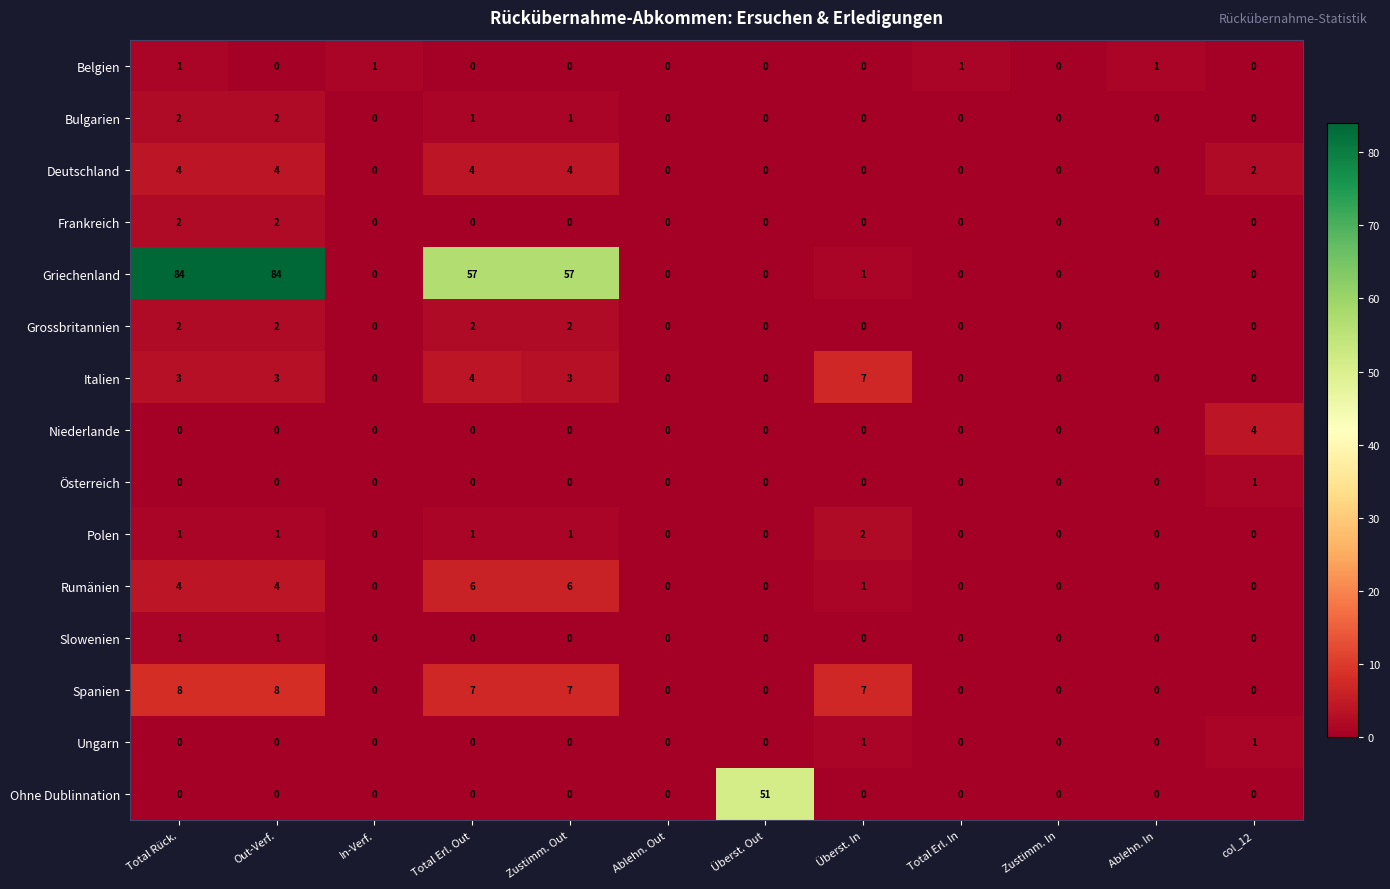

How many Spanien values are between 0 and 7?

10